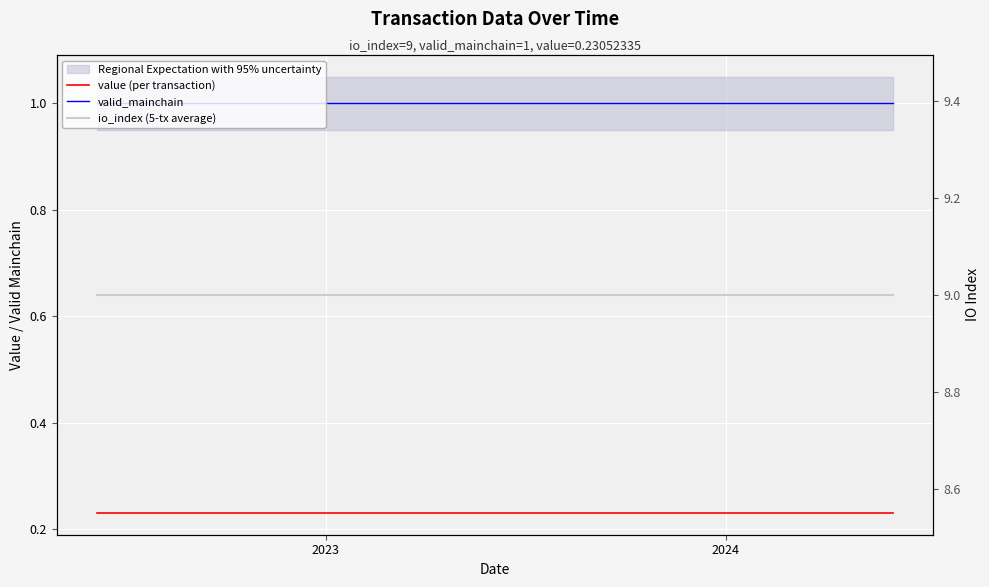

Is it true that io_index (5-tx average) equals 9.0 at 2023?

True